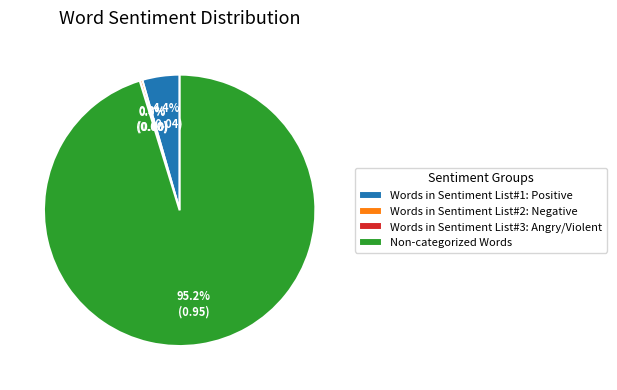

What percentage is the Non-categorized Words slice, to the nearest percent?

95%